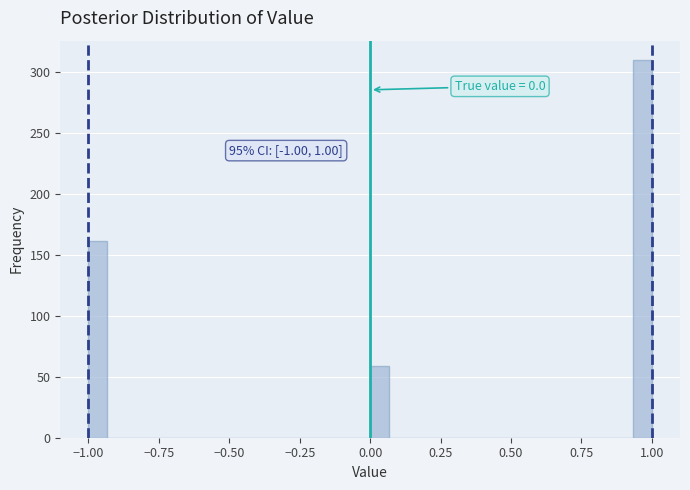

Around what value on the x-axis is the tallest bar? Give the approximate position of its centre, as read against the axis.

0.95